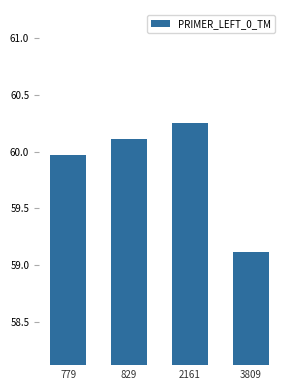

Where is the data nearest to the value 59?

3809